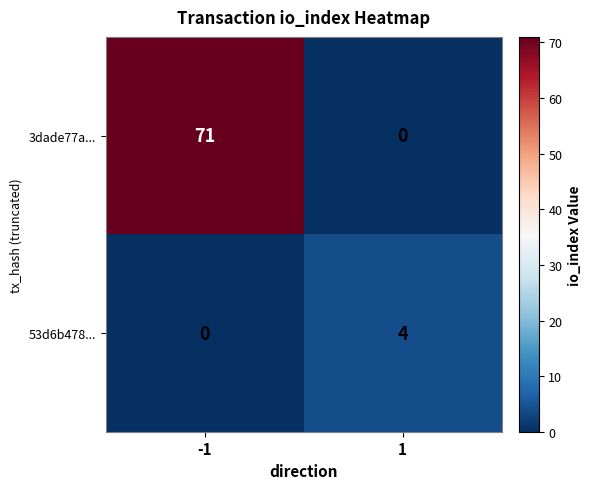

True or false: 3dade77a... has a value of 113 at -1.

False